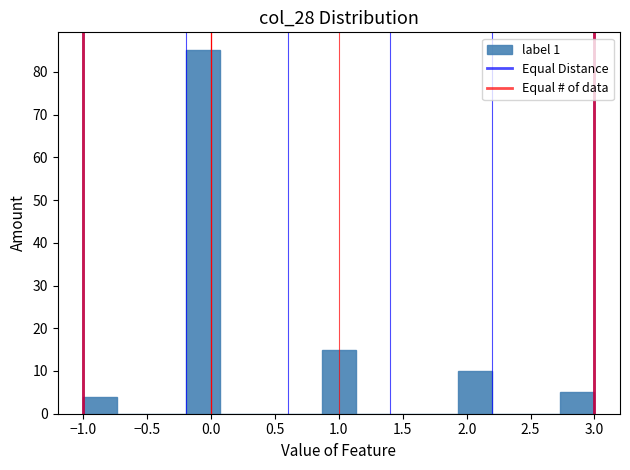

What is the height of the bar covering 1.95 to 2.20 on the x-axis? Neither the bar edges nor the heights are printed on the chart, so give them approximately, as read against the axes.

10